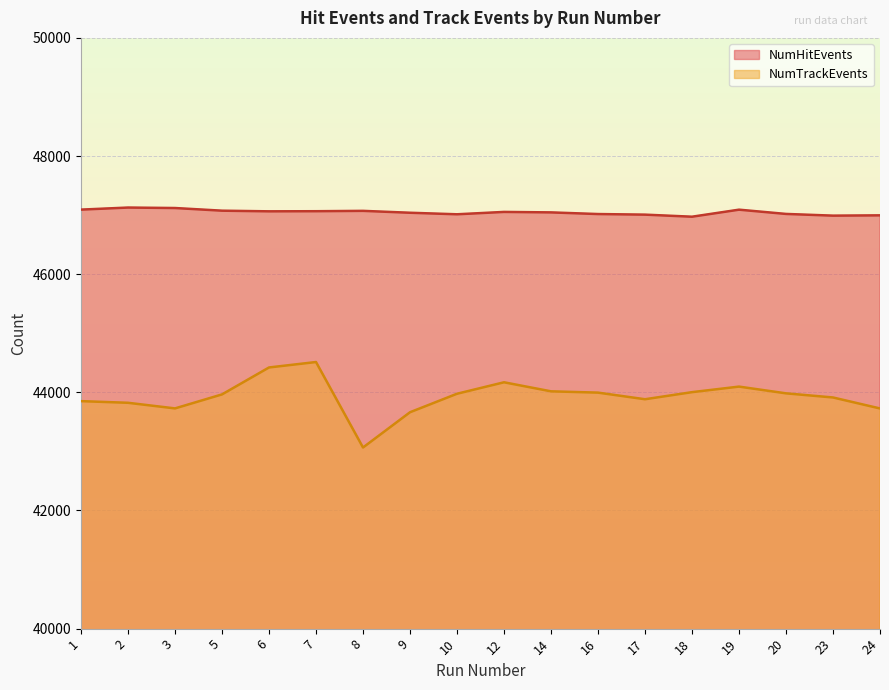

The NumTrackEvents series shows 43728 at 3. True or false?

True